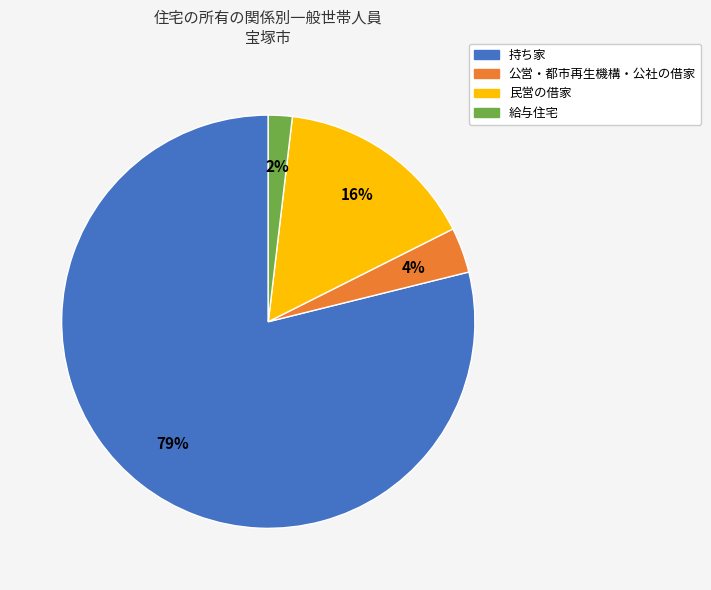

True or false: 持ち家 accounts for 79% of the total.

True